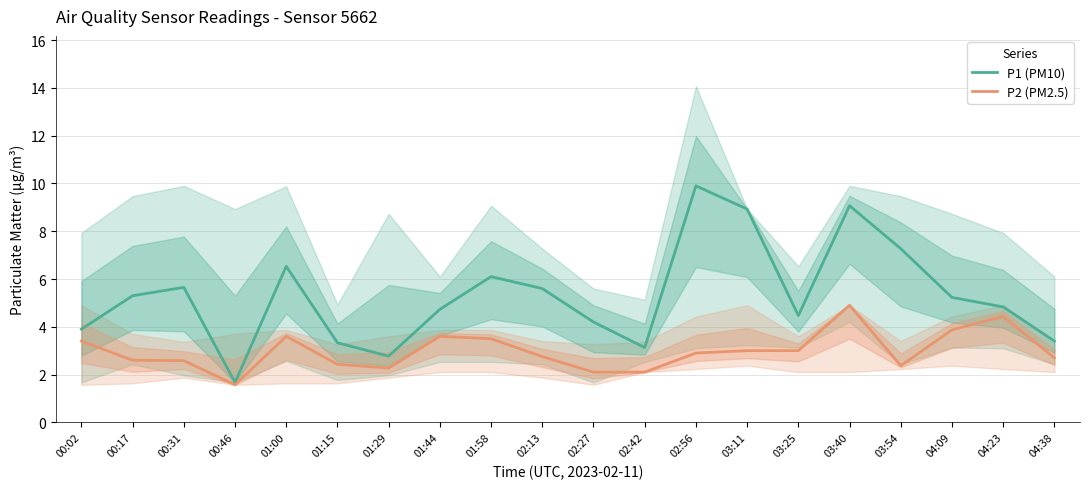

Which series changed the most between 02:13 and 04:38?

P1 (PM10)